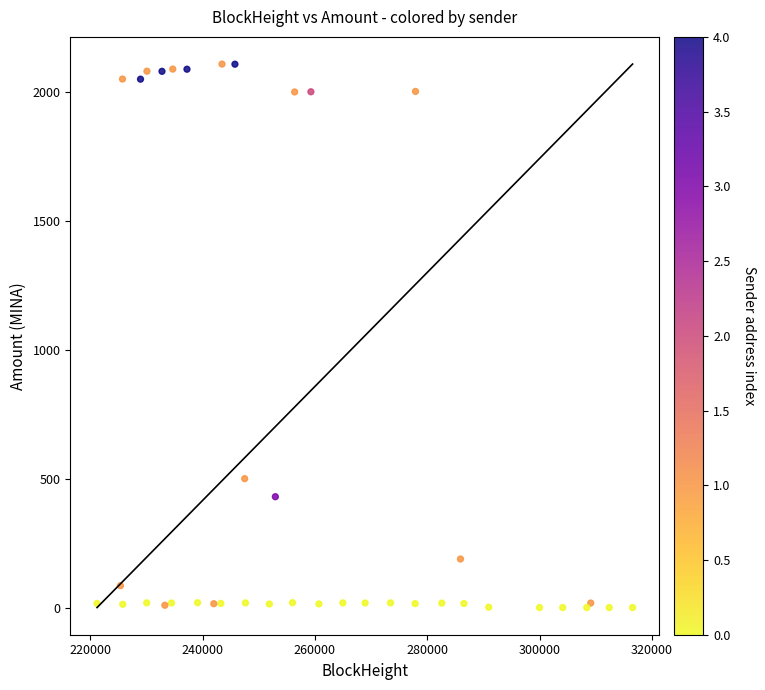

What Y value in the scatter plot is closest to 1054?

500.0